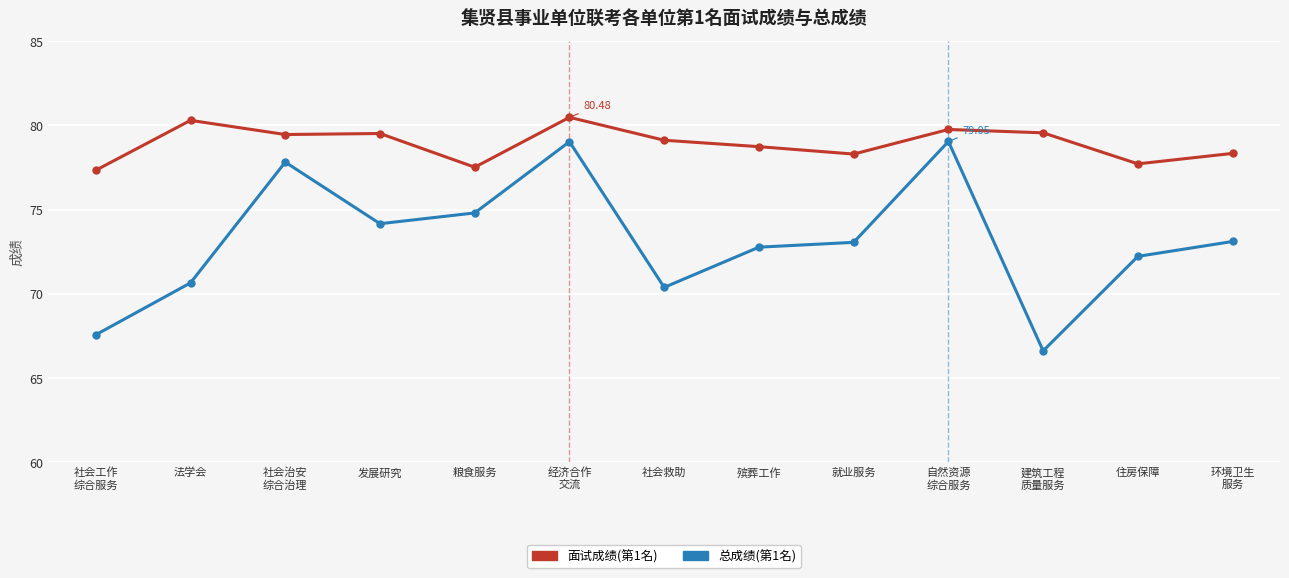

True or false: 总成绩(第1名) has more than 1 points higher than both neighbors.

True